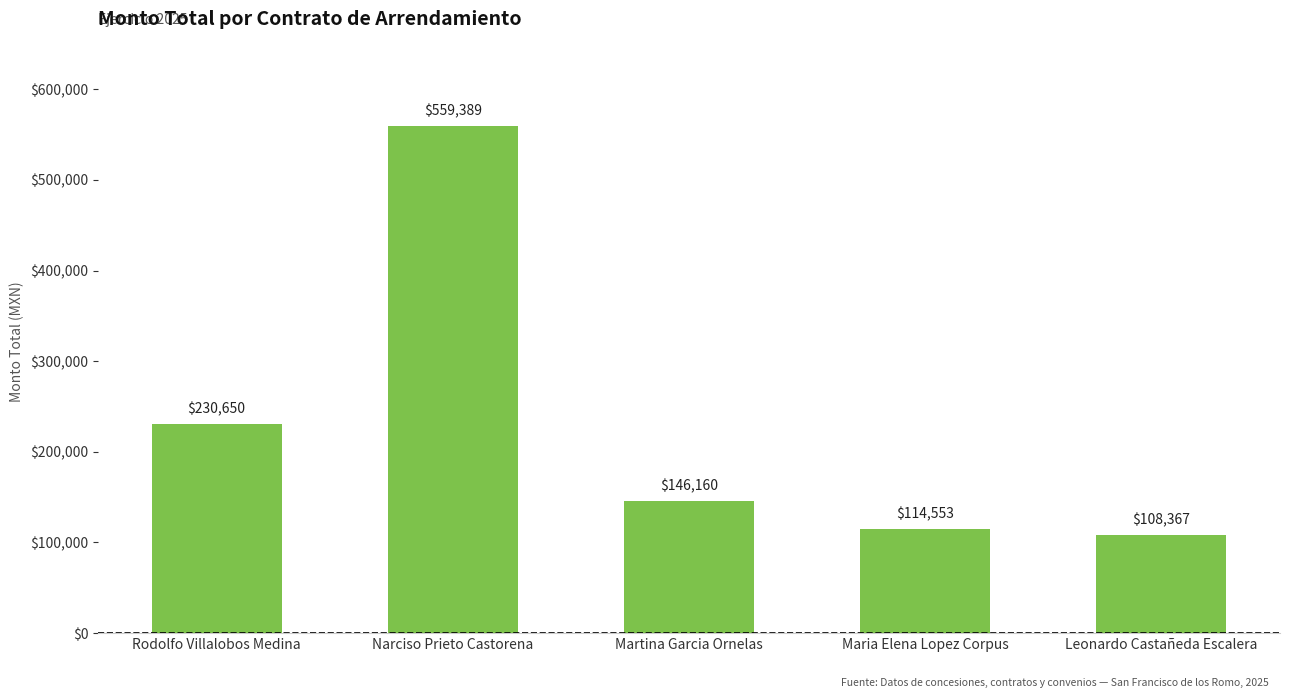

Which label corresponds to the smallest value in the chart?

Leonardo Castañeda Escalera